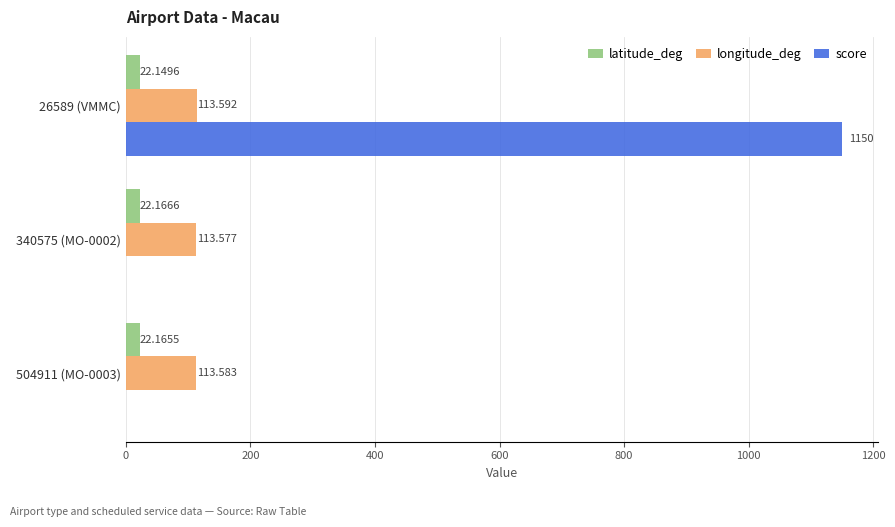

How many distinct data groups are displayed?

3